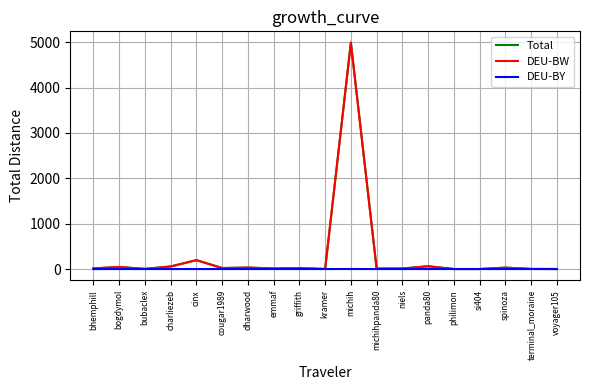

Is the value of Total at cinx greater than the value of DEU-BY at emmaf?

Yes